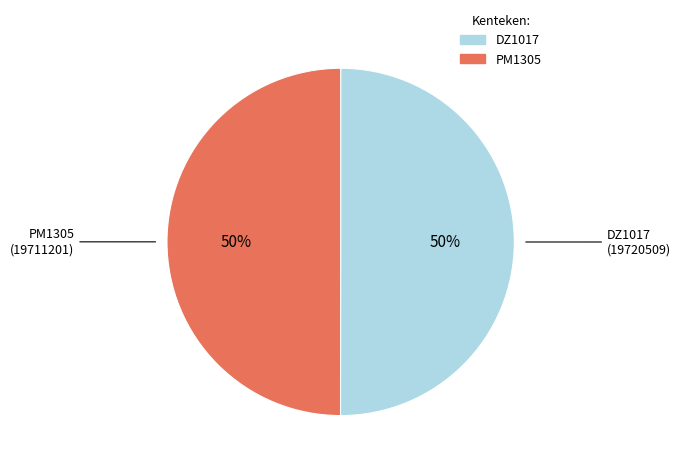

To the nearest percent, what is the average slice percentage?

50%